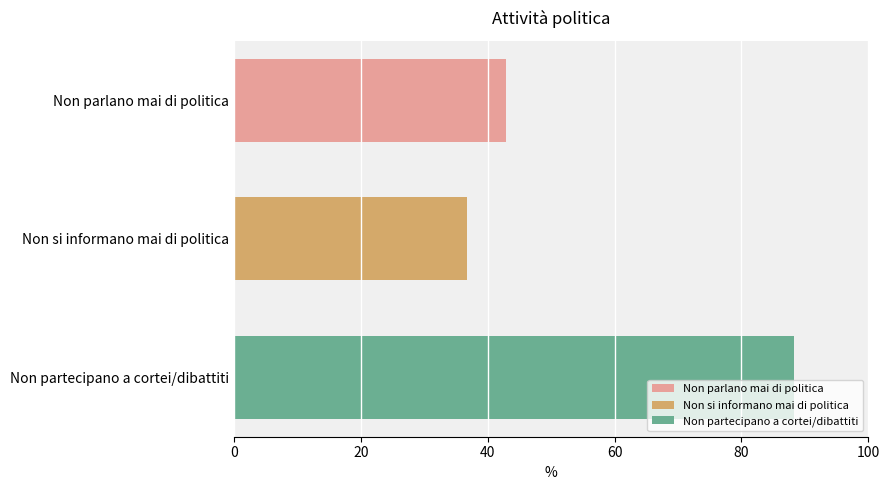

Approximately how many times larger is the value at Non si informano mai di politica compared to Non parlano mai di politica?

0.9